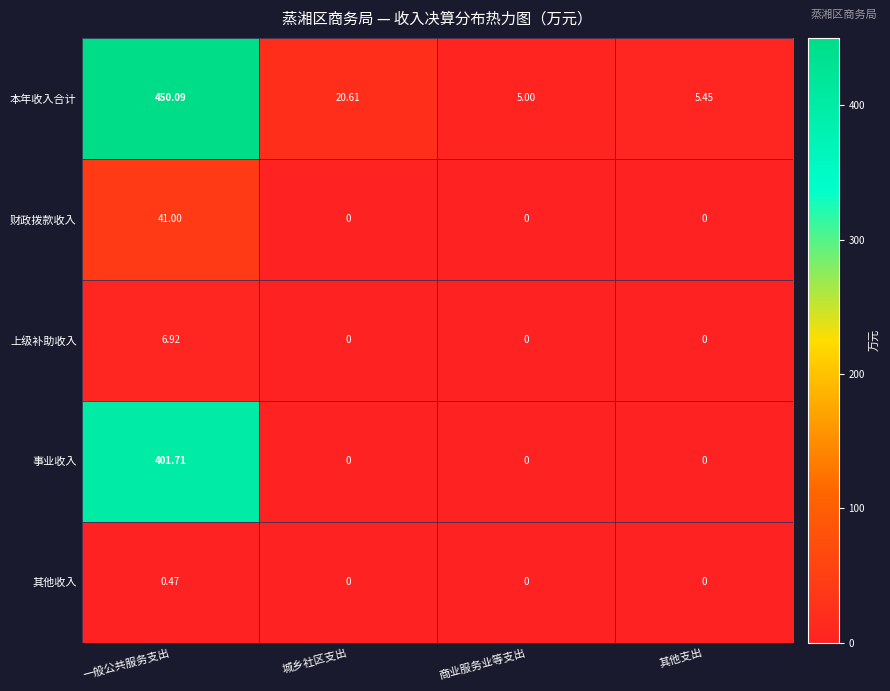

How many positive values does the 上级补助收入 series have?

1